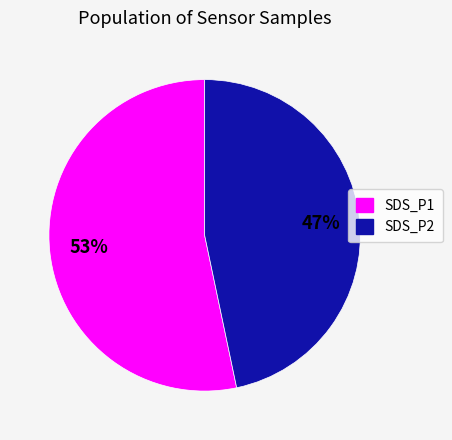

Combined, do SDS_P1 and SDS_P2 account for over 50%?

Yes